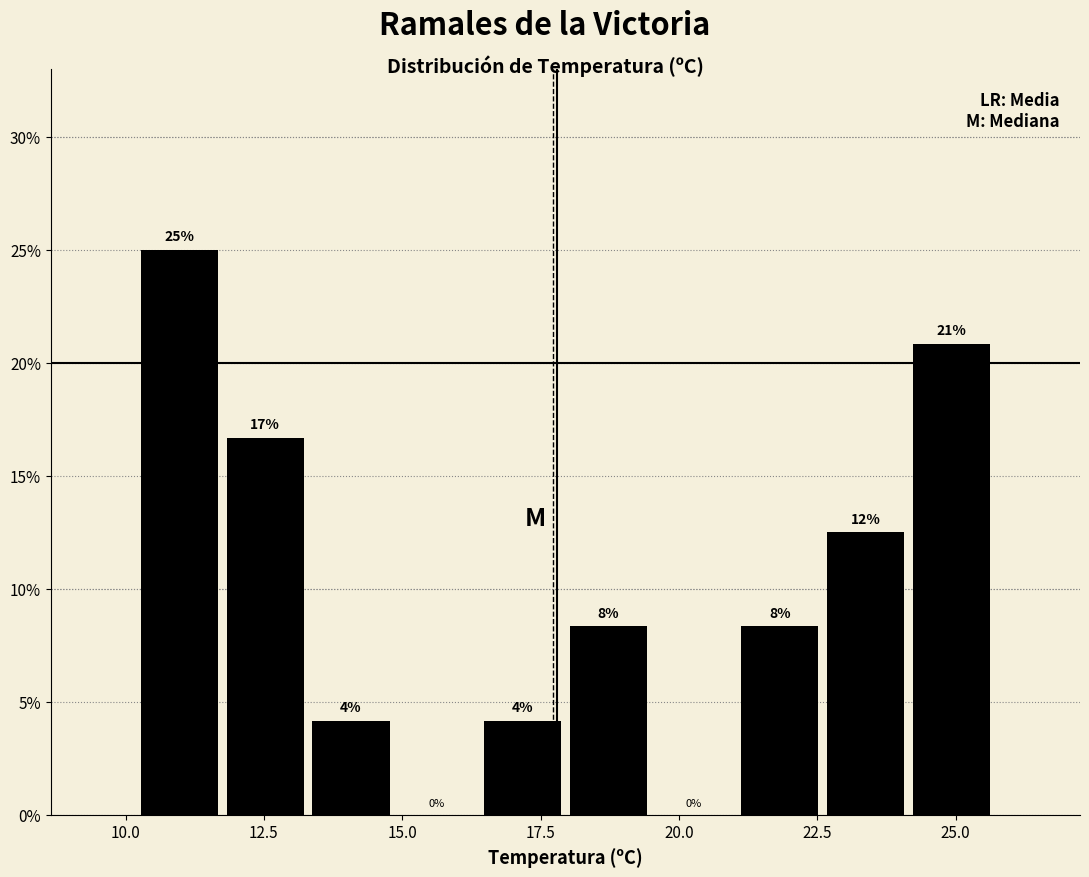

Around what value on the x-axis is the tallest bar? Give the approximate position of its centre, as read against the axis.

11.0